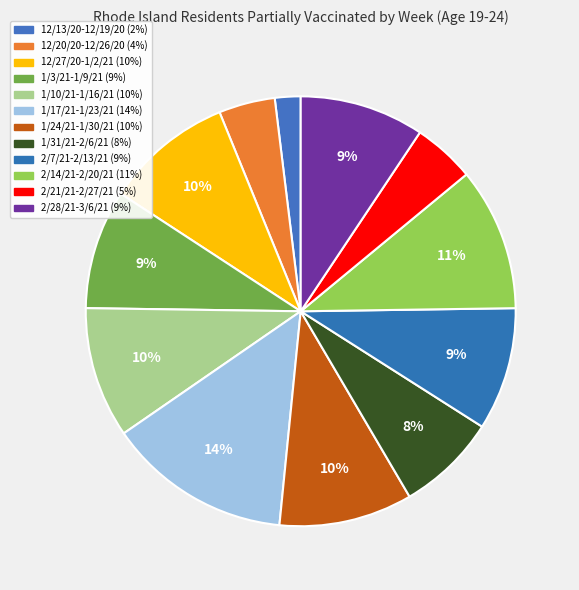

What portion of the pie excludes 1/31/21-2/6/21?

92.5%